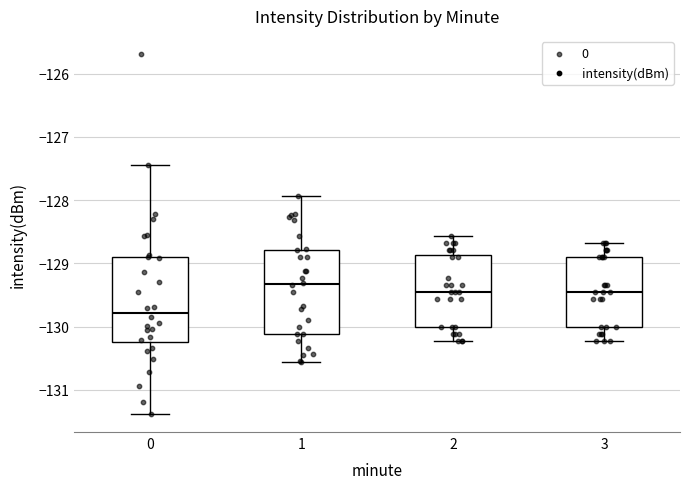

Reading left to right, transcribe this box plot: for each box, give where its median line is, the range the box spans, and where its two whiskers end, as read against the y-axis. The values are not printed on the chart, so give them approximately, as read against the axis.

0: median -129.8, box -130.2 to -128.9, whiskers -131.4 to -127.4
1: median -129.3, box -130.1 to -128.8, whiskers -130.6 to -127.9
2: median -129.5, box -130.0 to -128.9, whiskers -130.2 to -128.6
3: median -129.5, box -130.0 to -128.9, whiskers -130.2 to -128.7